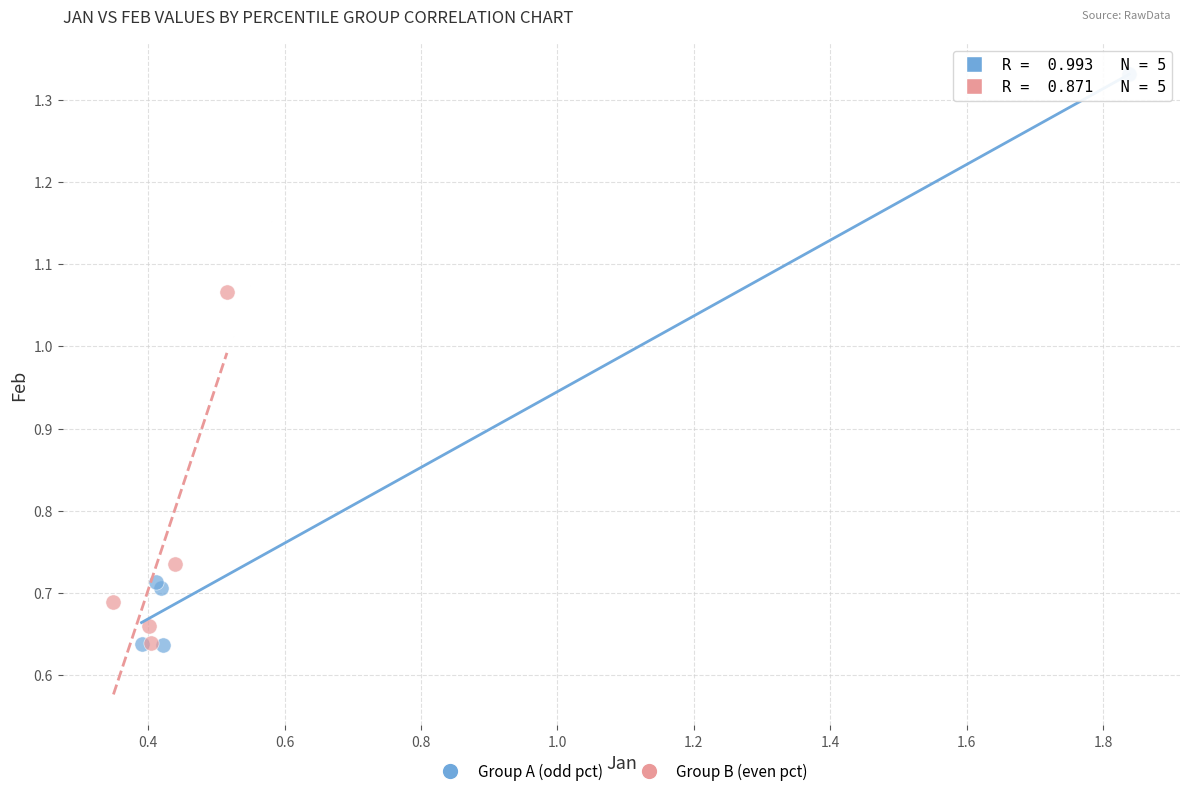

What are all the series names shown in the legend?

Group A (odd pct), Group B (even pct)